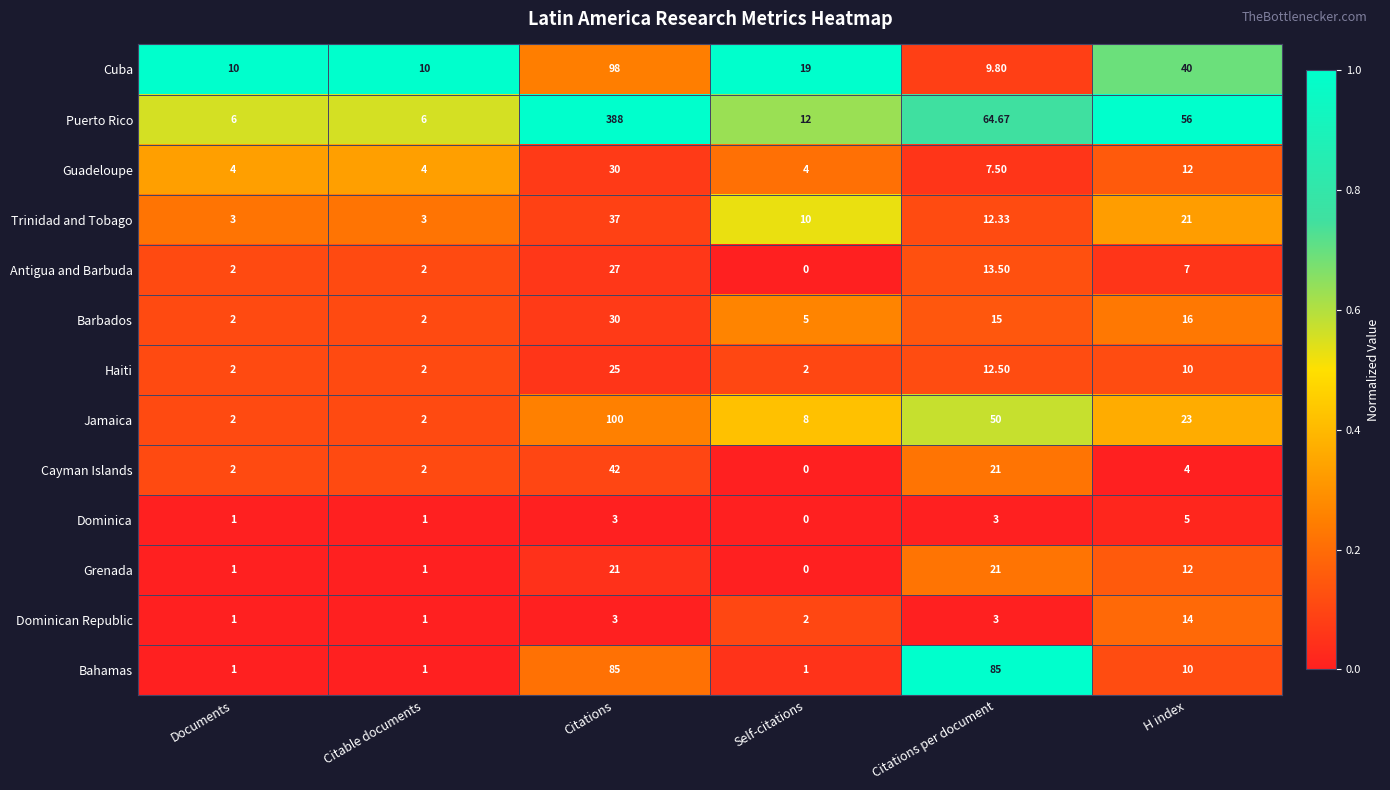

At which label does Bahamas first exceed 10?

Citations